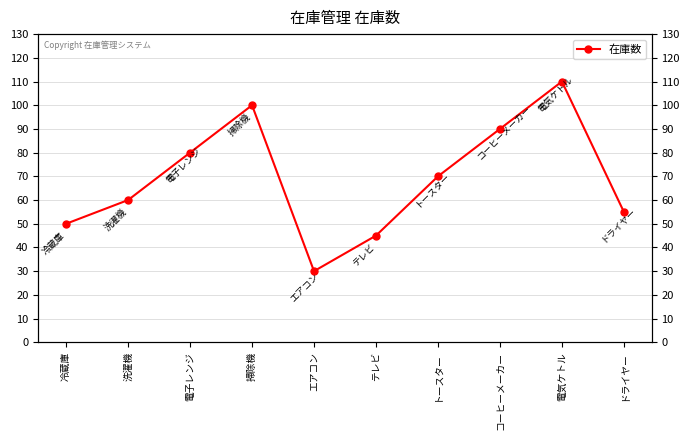

What is the greatest value displayed?

110